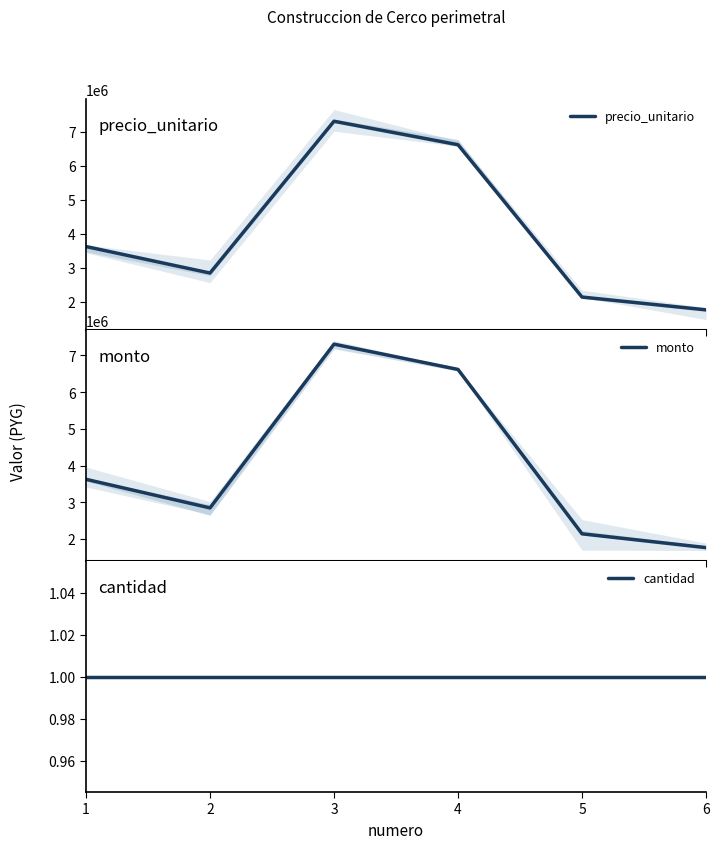

True or false: precio_unitario and cantidad intersect in this chart.

False